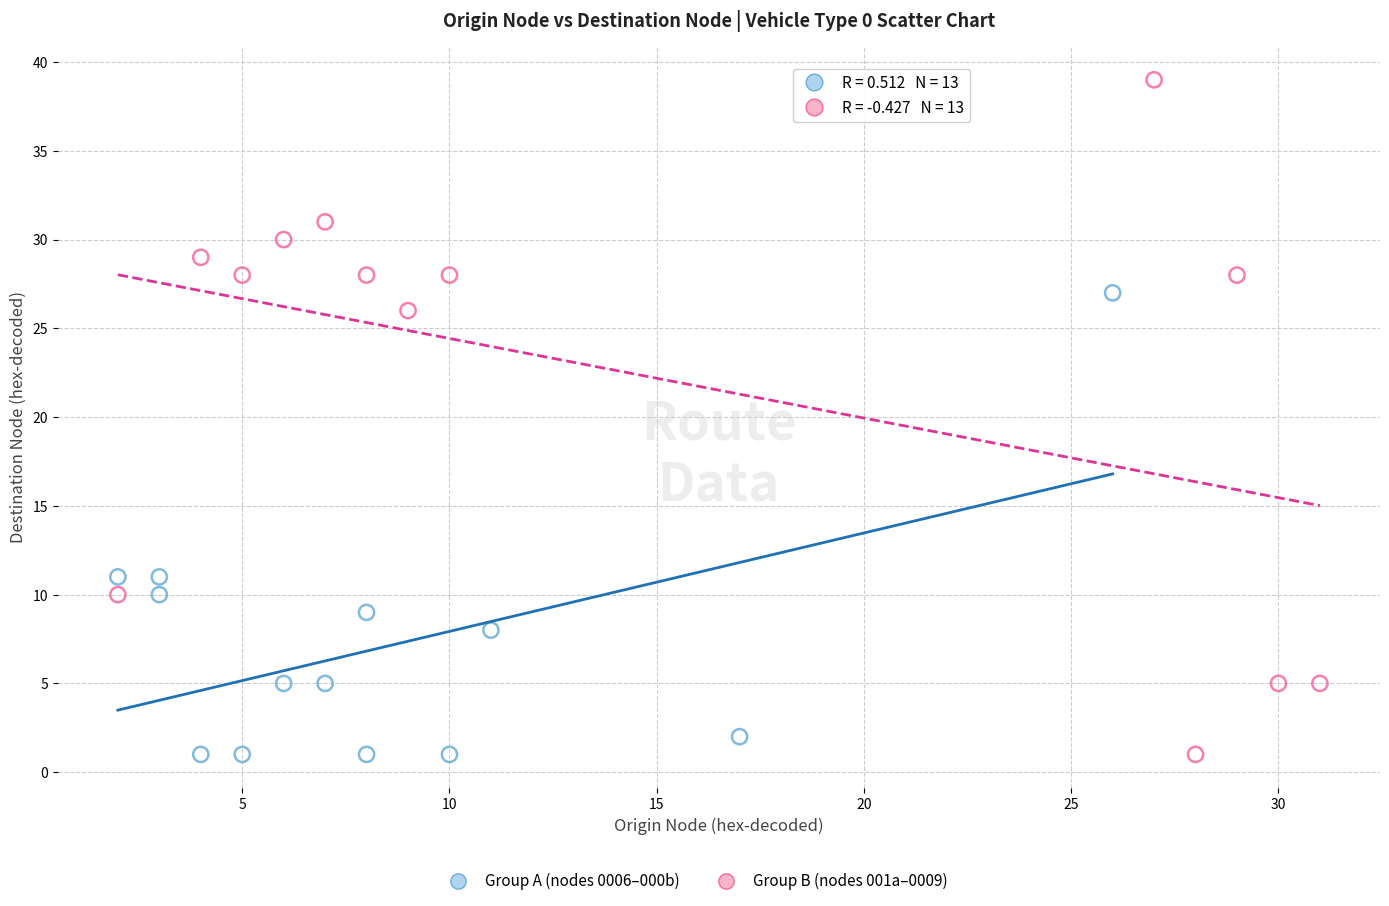

Which series reaches the maximum Y coordinate?

Group B (nodes 001a–0009)